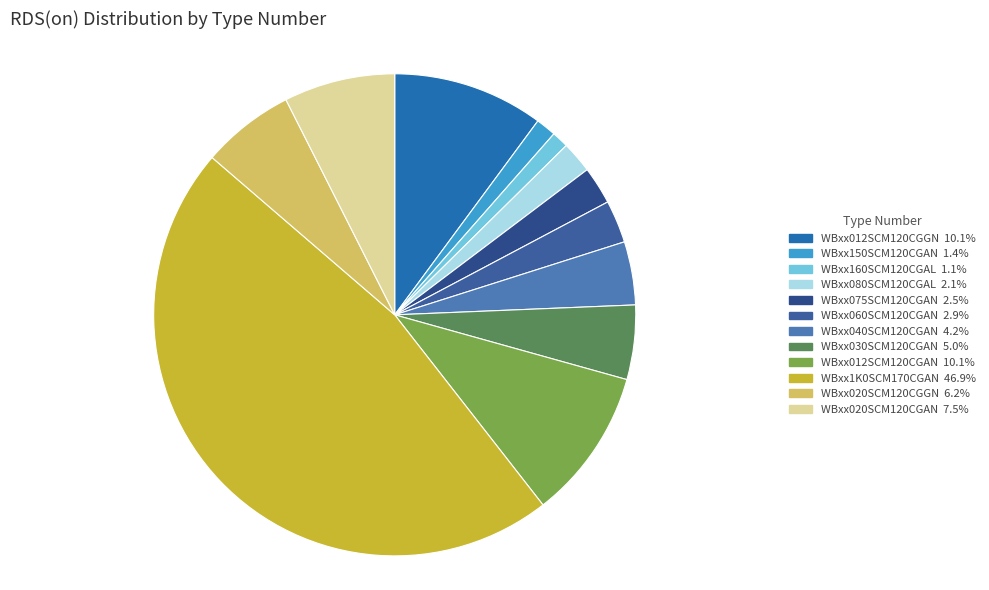

To the nearest percent, what is the difference between the WBxx020SCM120CGAN and WBxx1K0SCM170CGAN slice percentages?

39%